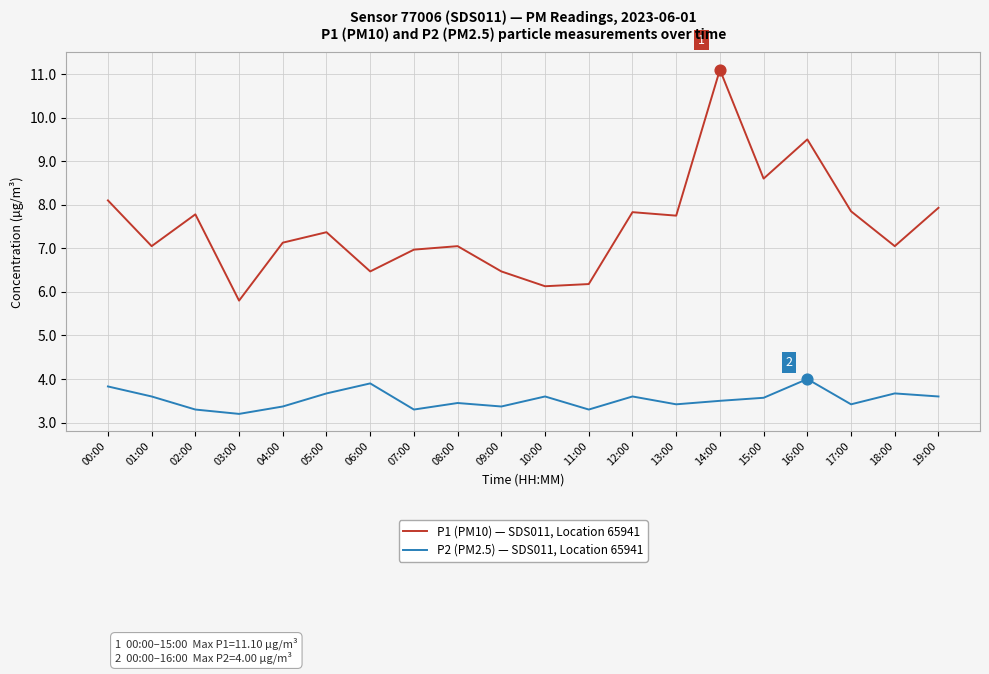

At how many categories does at least one series exceed 6?

19